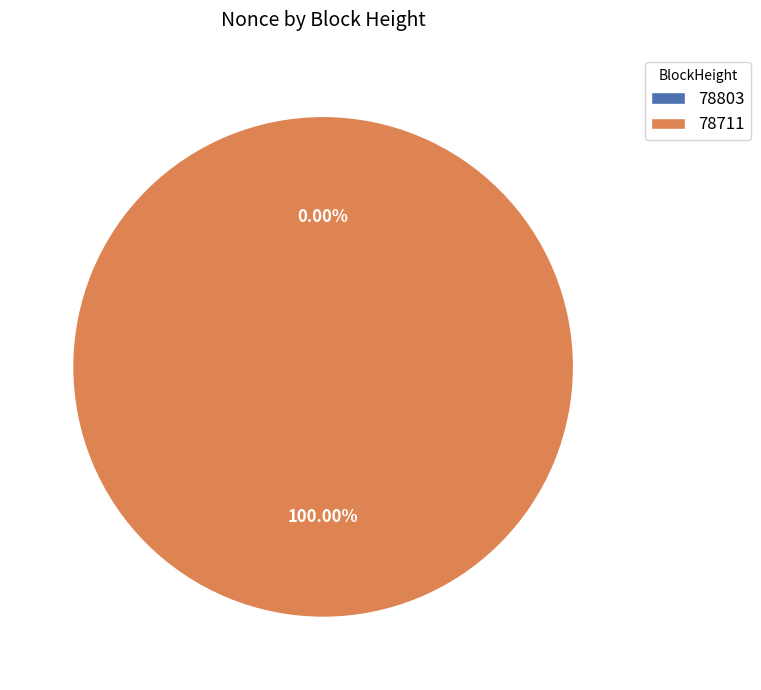

True or false: 78803 accounts for 11% of the total.

False